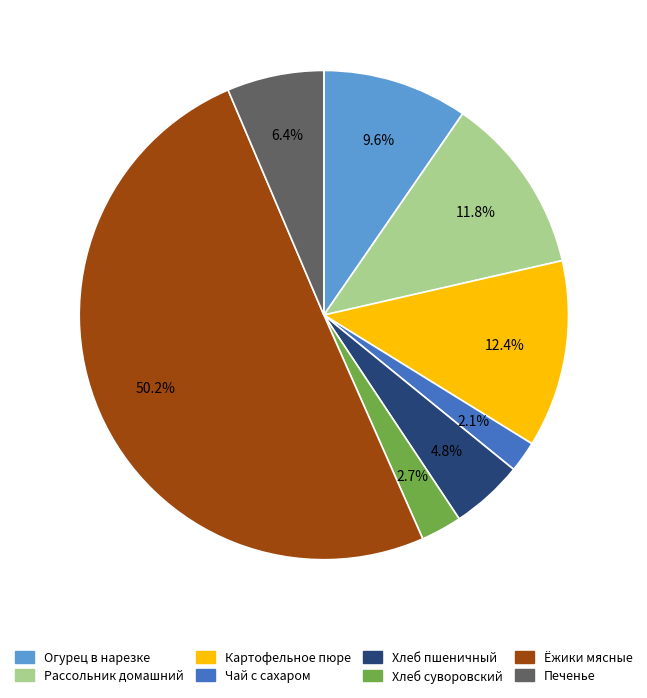

To the nearest percent, what is the average slice percentage?

12%